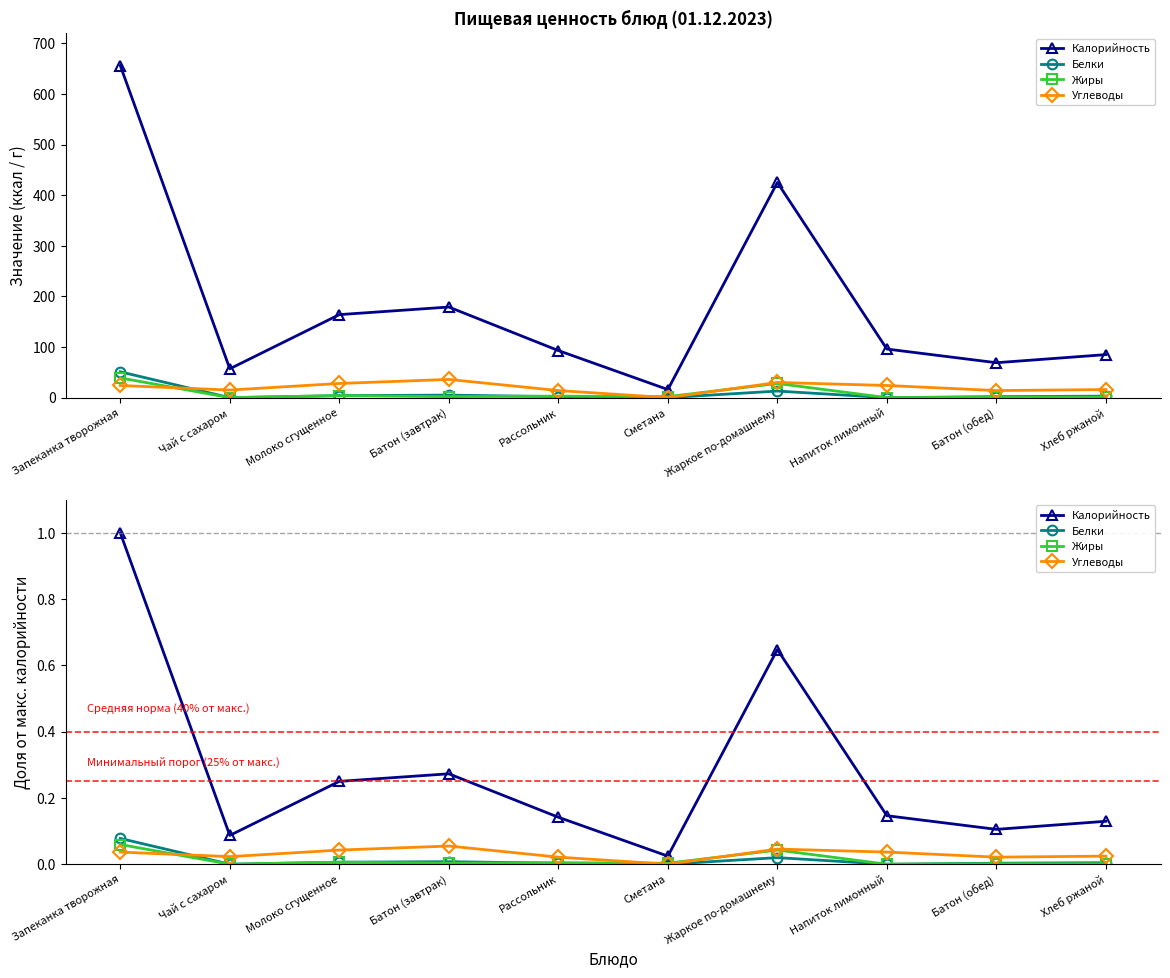

Reading right to left, transcribe all the data shown in this chart.

Калорийность: Хлеб ржаной=0.1	Батон (обед)=0.1	Напиток лимонный=0.1	Жаркое по-домашнему=0.6	Сметана=0.0	Рассольник=0.1	Батон (завтрак)=0.3	Молоко сгущенное=0.2	Чай с сахаром=0.1	Запеканка творожная=1.0
Белки: Хлеб ржаной=0.0	Батон (обед)=0.0	Напиток лимонный=0.0	Жаркое по-домашнему=0.0	Сметана=0.0	Рассольник=0.0	Батон (завтрак)=0.0	Молоко сгущенное=0.0	Чай с сахаром=0.0	Запеканка творожная=0.1
Жиры: Хлеб ржаной=0.0	Батон (обед)=0.0	Напиток лимонный=0.0	Жаркое по-домашнему=0.0	Сметана=0.0	Рассольник=0.0	Батон (завтрак)=0.0	Молоко сгущенное=0.0	Чай с сахаром=0.0	Запеканка творожная=0.1
Углеводы: Хлеб ржаной=0.0	Батон (обед)=0.0	Напиток лимонный=0.0	Жаркое по-домашнему=0.0	Сметана=0.0	Рассольник=0.0	Батон (завтрак)=0.1	Молоко сгущенное=0.0	Чай с сахаром=0.0	Запеканка творожная=0.0